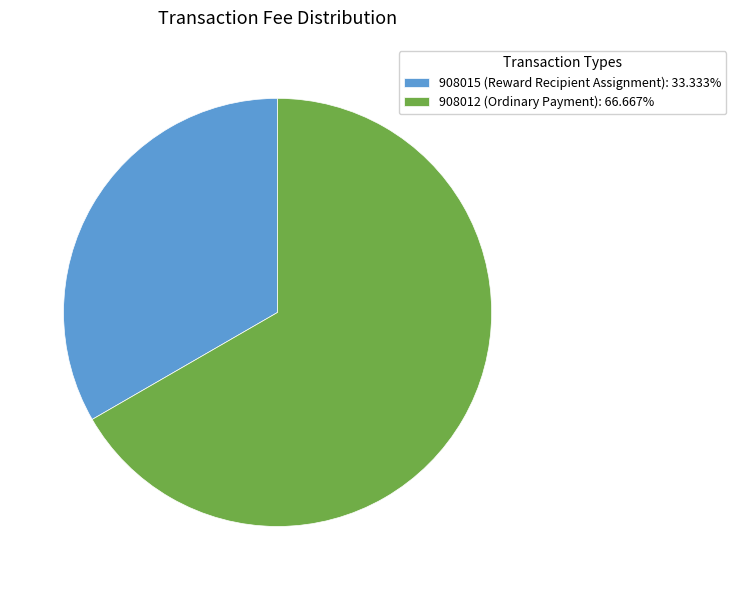

Does 908015 (Reward Recipient Assignment) account for over 50% of the chart?

No